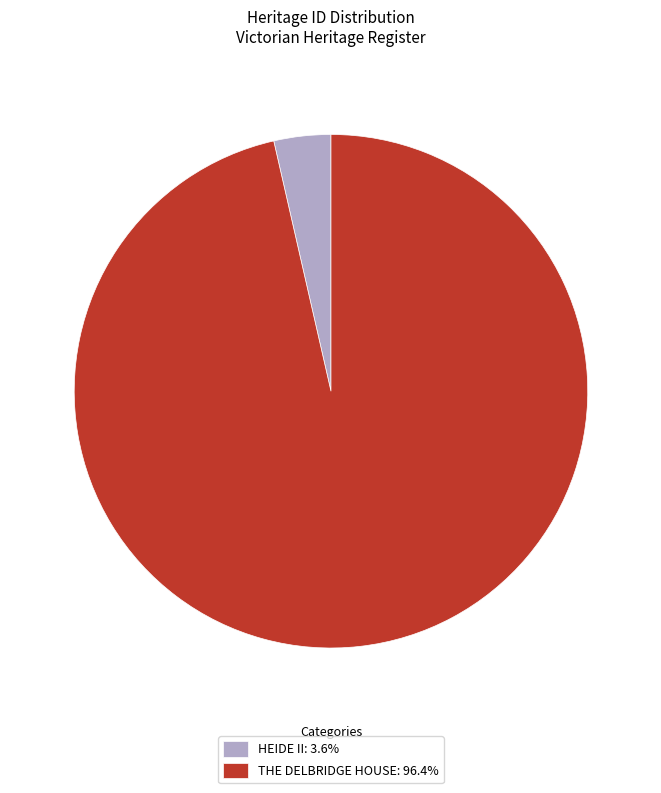

Rank the categories by value from lowest to highest.

HEIDE II, THE DELBRIDGE HOUSE